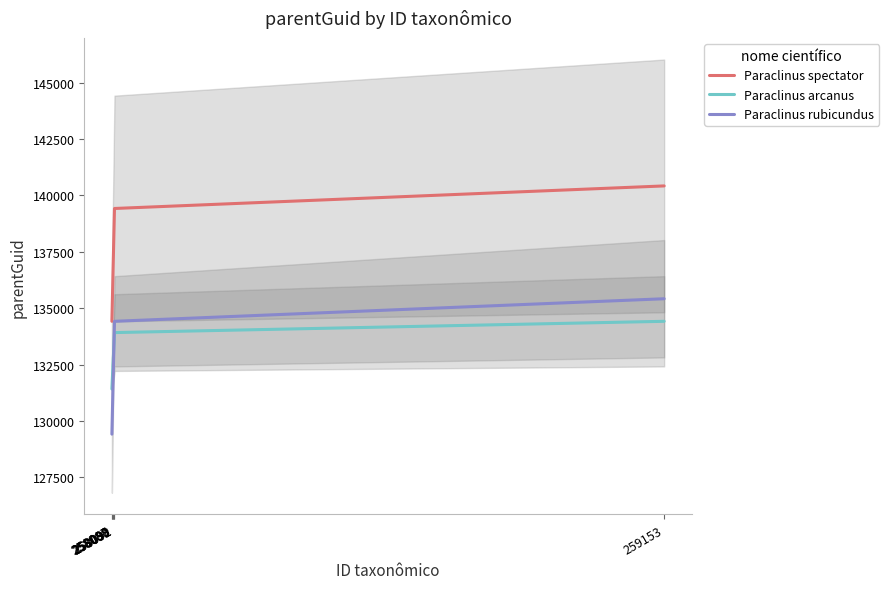

True or false: Paraclinus rubicundus and Paraclinus arcanus cross at least once.

False